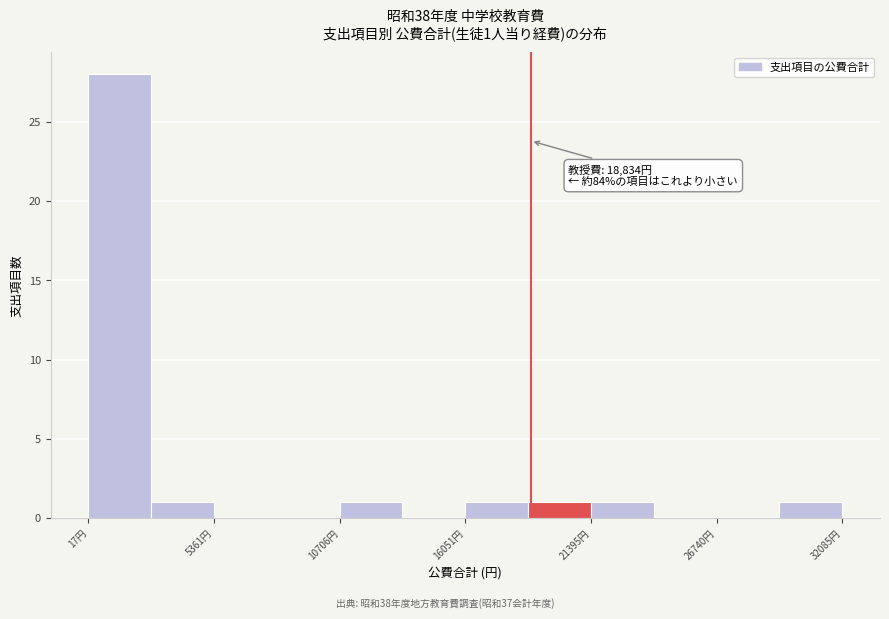

Read against the x-axis, roughly where is the centre of the tallest bar?

1000